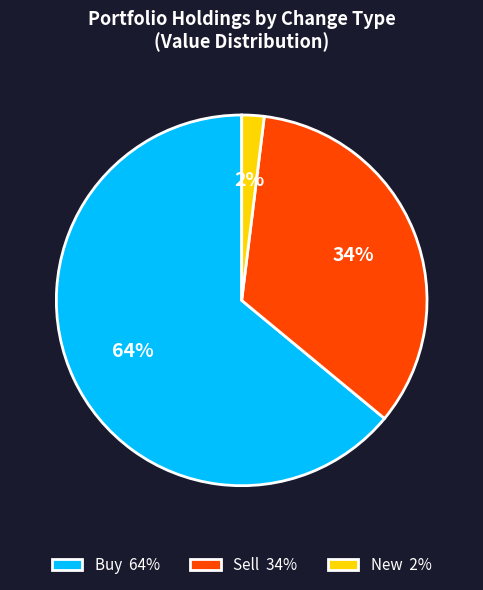

To the nearest percent, what portion does Sell represent?

34%